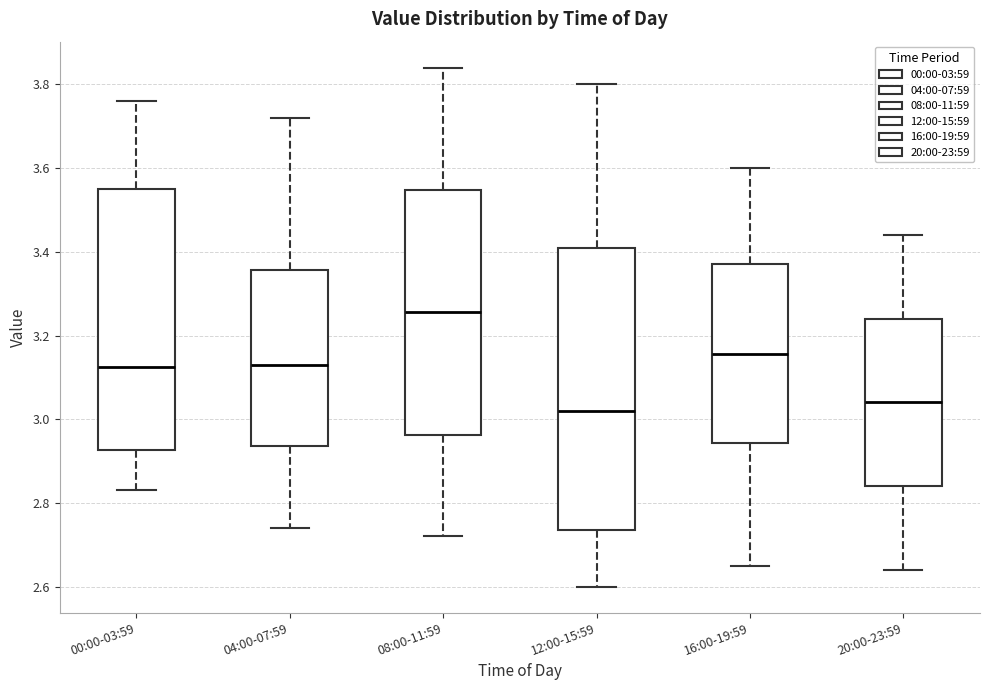

Reading left to right, transcribe this box plot: for each box, give where its median line is, the range the box spans, and where its two whiskers end, as read against the y-axis. The values are not printed on the chart, so give them approximately, as read against the axis.

00:00-03:59: median 3.12, box 2.92 to 3.56, whiskers 2.84 to 3.76
04:00-07:59: median 3.14, box 2.94 to 3.36, whiskers 2.74 to 3.72
08:00-11:59: median 3.26, box 2.96 to 3.54, whiskers 2.72 to 3.84
12:00-15:59: median 3.02, box 2.74 to 3.42, whiskers 2.60 to 3.80
16:00-19:59: median 3.16, box 2.94 to 3.38, whiskers 2.66 to 3.60
20:00-23:59: median 3.04, box 2.84 to 3.24, whiskers 2.64 to 3.44